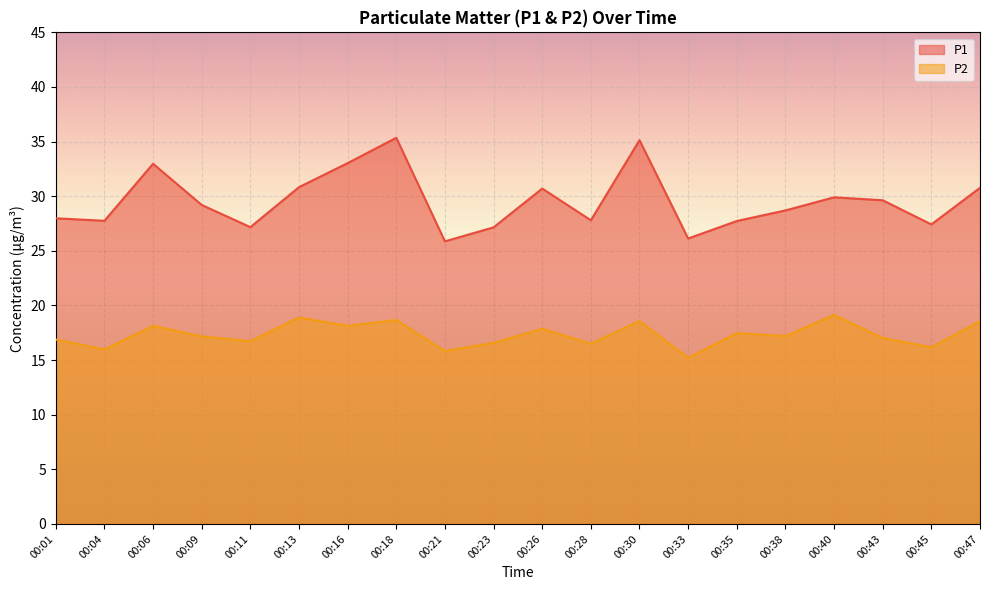

True or false: P2 has more than 2 points higher than both neighbors.

True